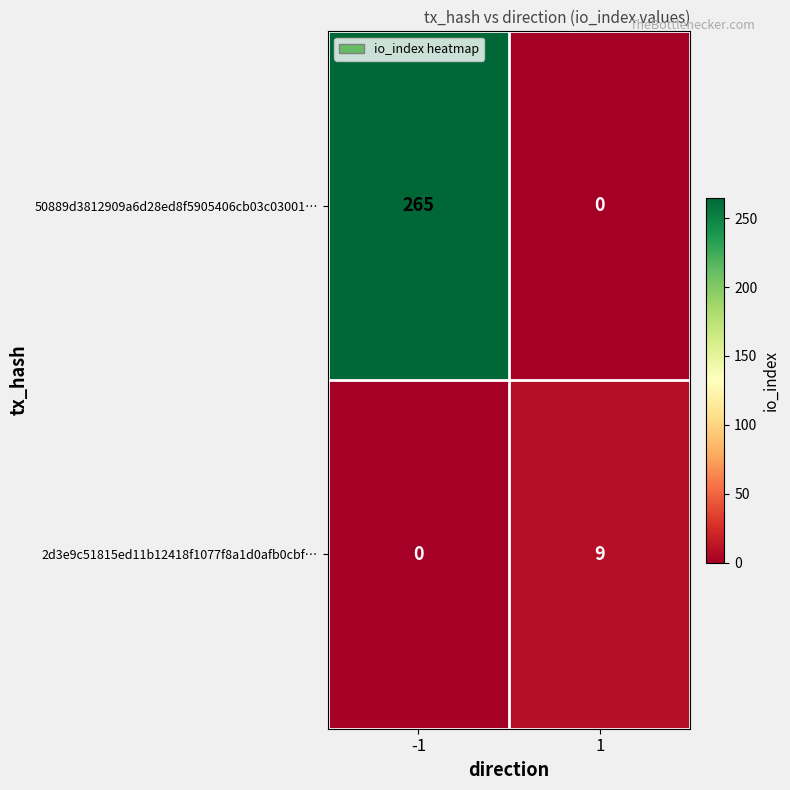

What is the spread (max minus min) of values at 1?

9